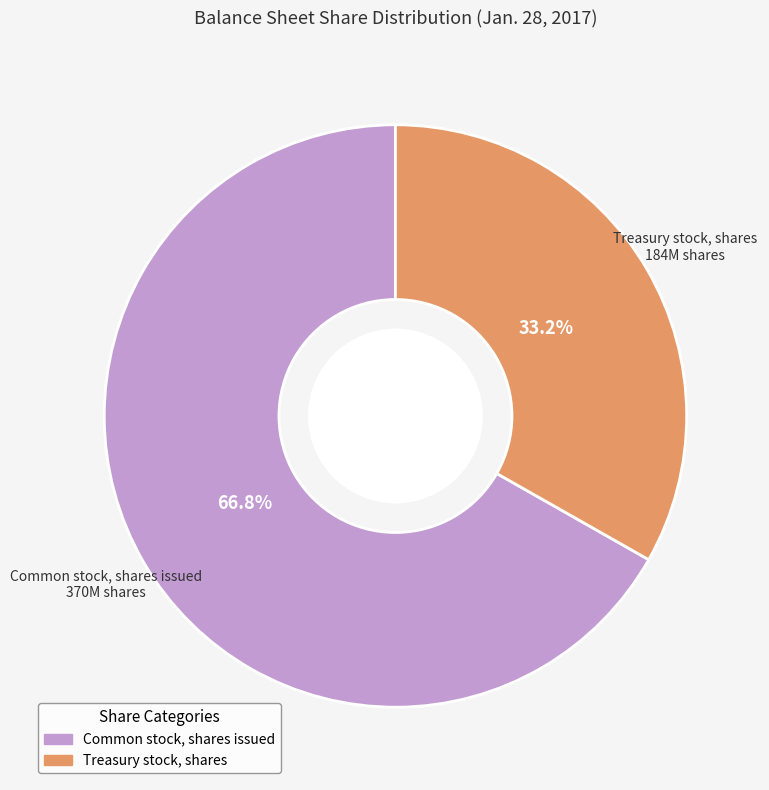

To the nearest percent, what portion does Common stock, shares issued represent?

67%